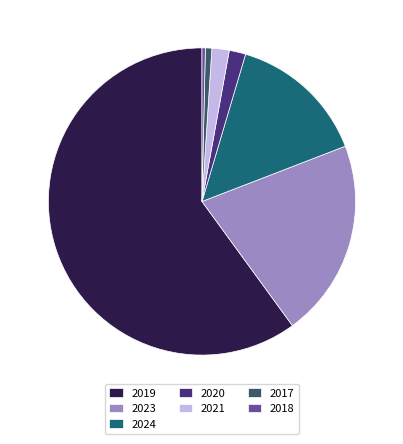

Approximately how many times larger is the value at 2017 compared to 2018?

1.9